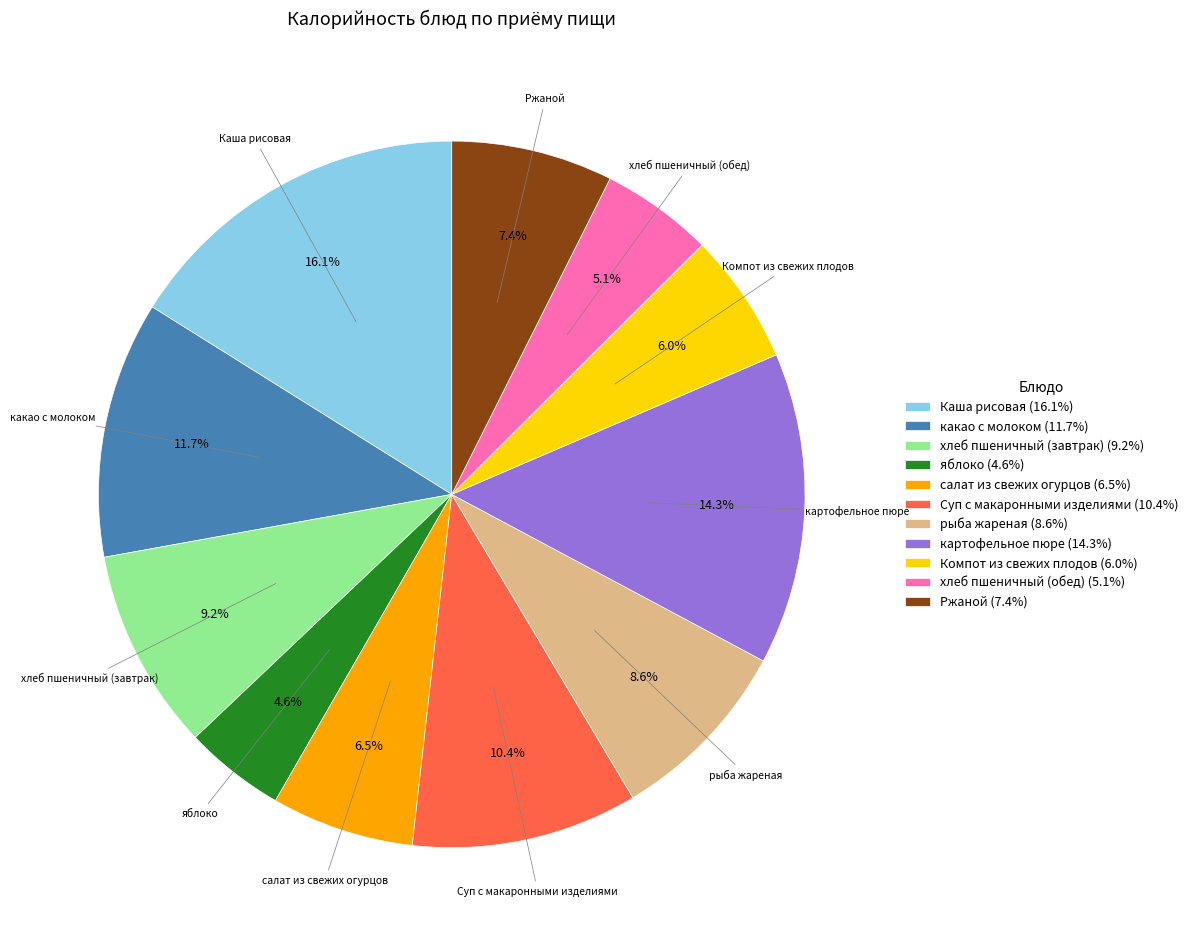

Between какао с молоком and хлеб пшеничный (обед), which is larger?

какао с молоком